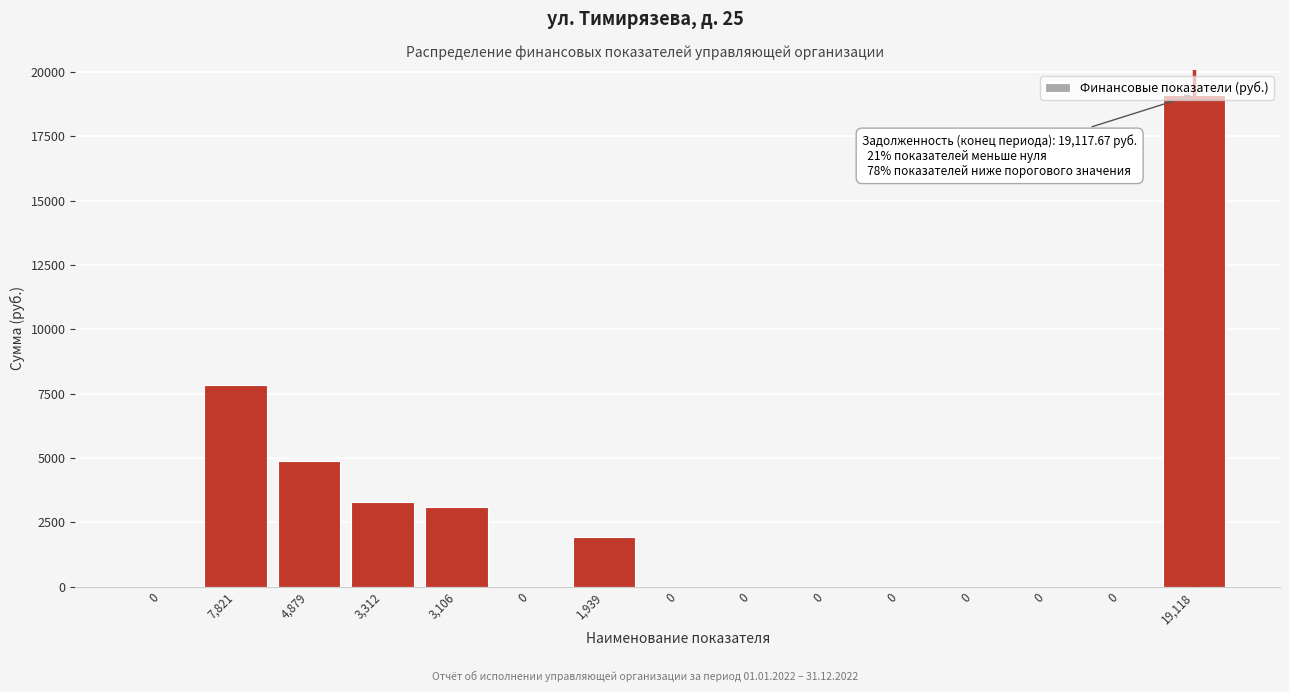

Count the number of data series in this chart.

1